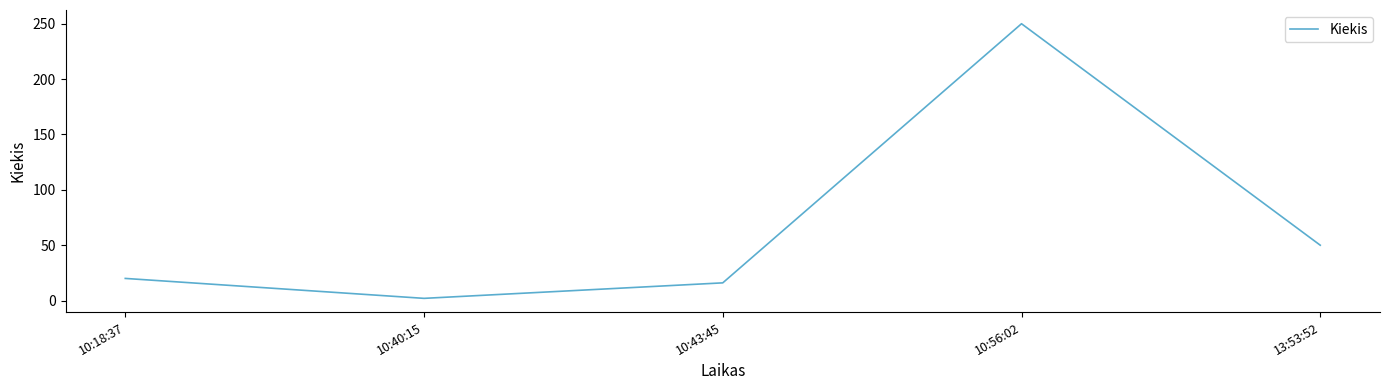

What position from the right is 13:53:52?

1